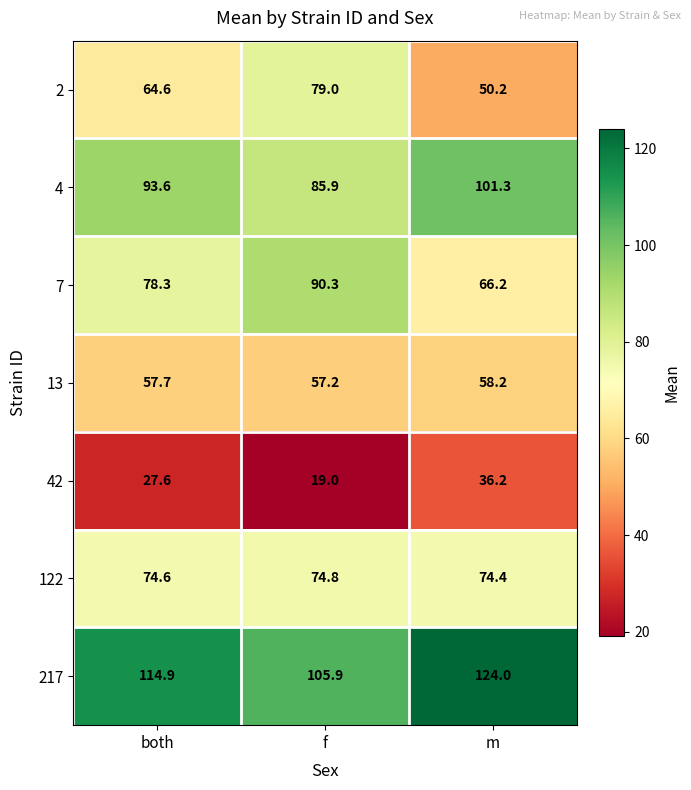

Between both and m, which series saw the biggest shift?

2